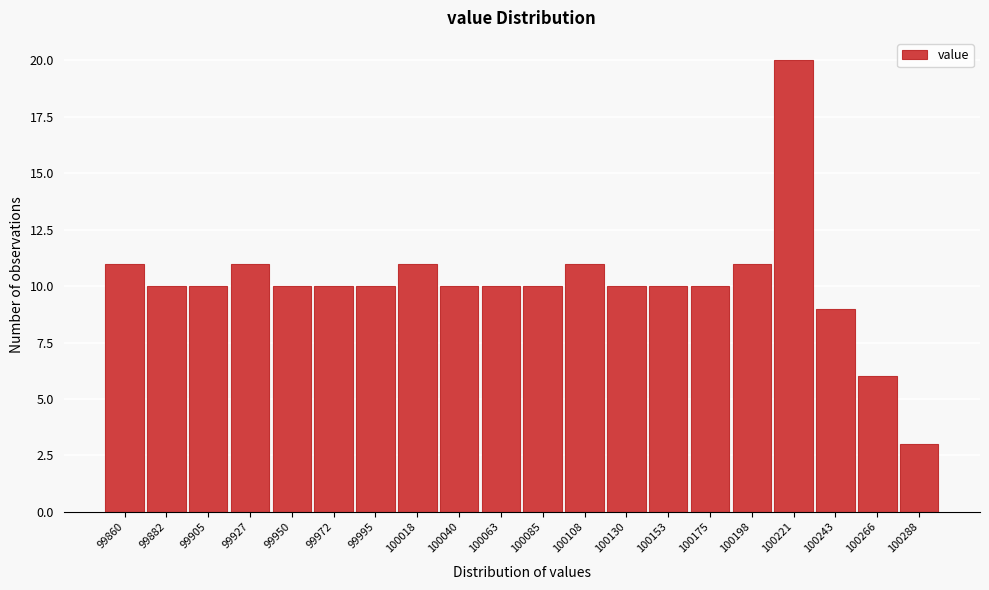

Reading left to right, transcribe all the data shown in this chart.

99860=11	99882=10	99905=10	99927=11	99950=10	99972=10	99995=10	100018=11	100040=10	100063=10	100085=10	100108=11	100130=10	100153=10	100175=10	100198=11	100221=20	100243=9	100266=6	100288=3